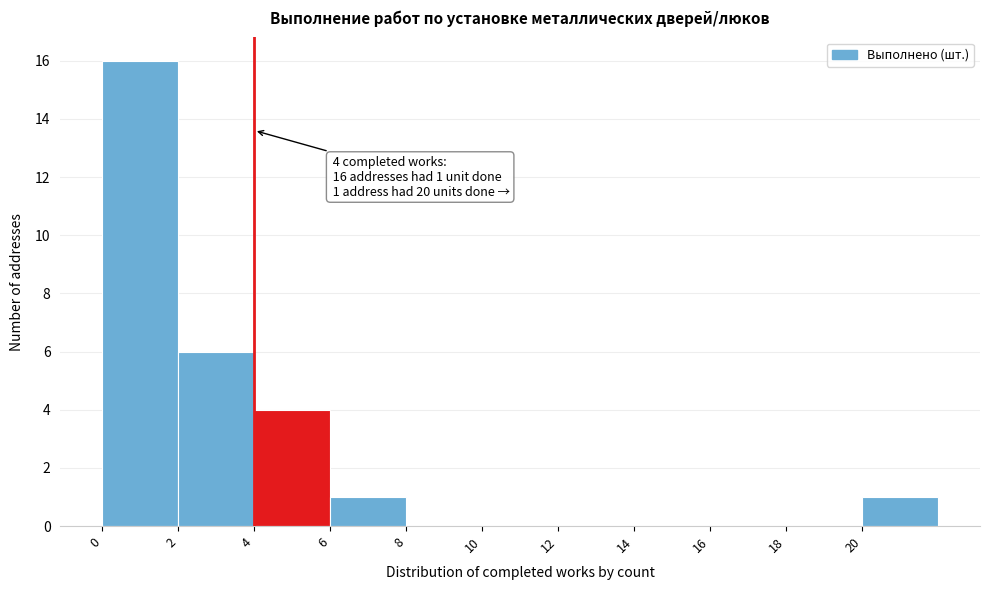

Over which range of the x-axis is the bar tallest?

0 to 2